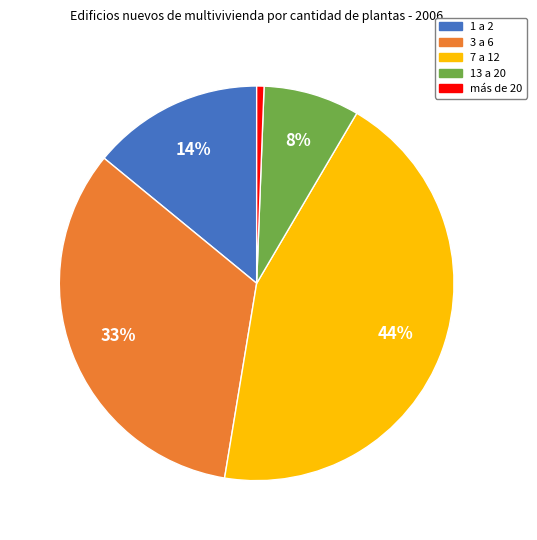

What is the ratio of the value at 3 a 6 to the value at 7 a 12?

0.8